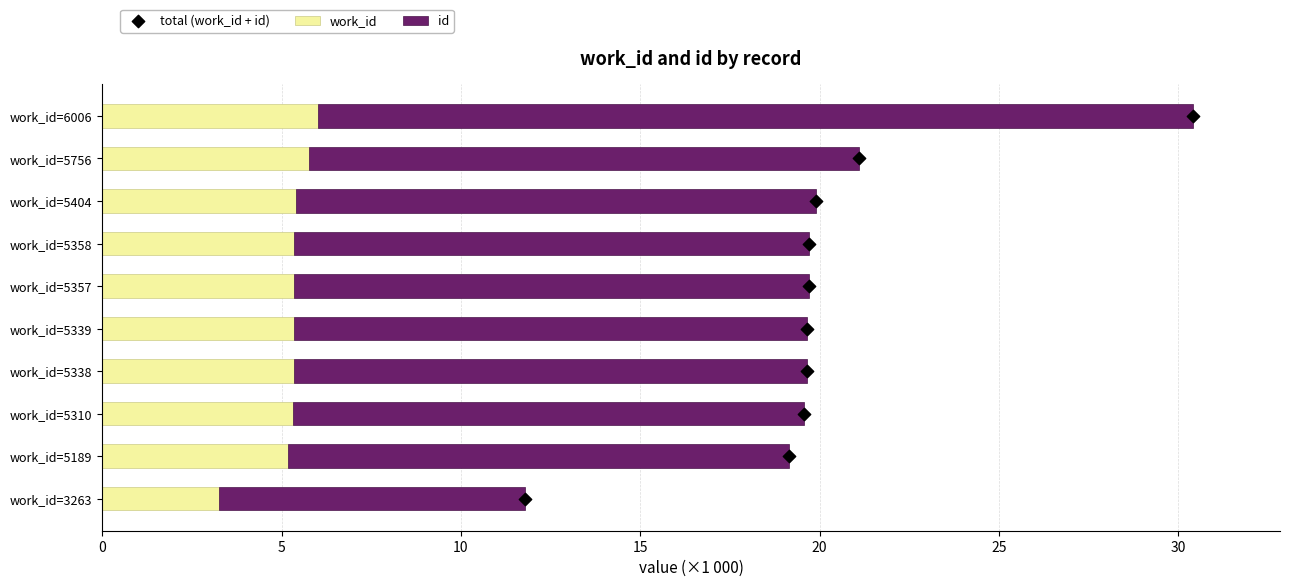

Is the value of id at work_id=6006 greater than the value of work_id at work_id=5189?

Yes